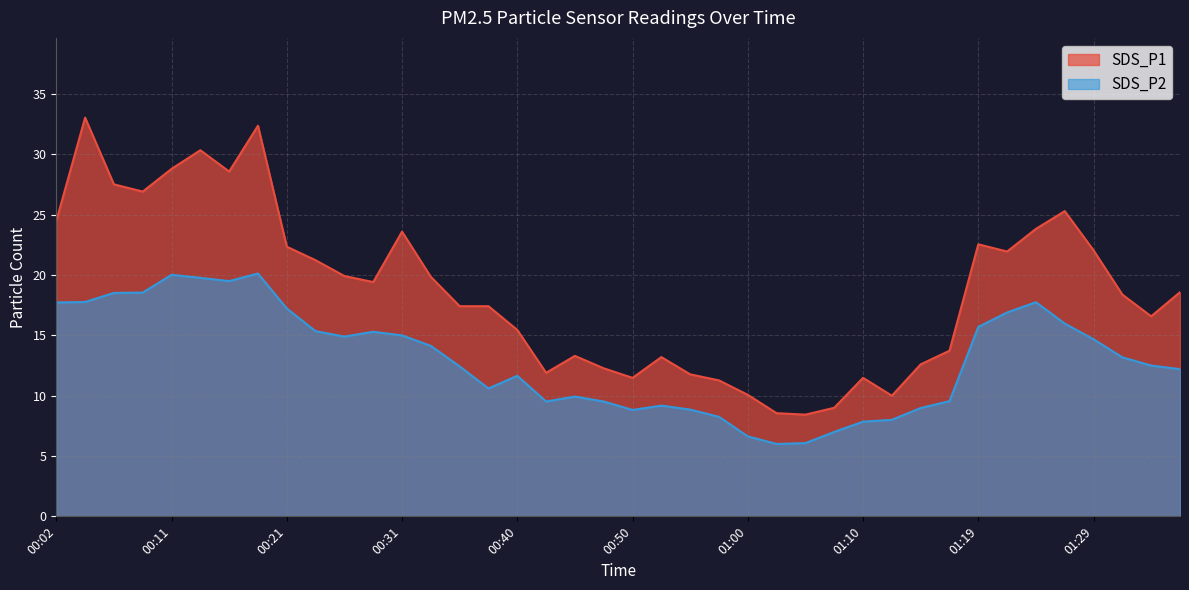

Where is the first local maximum for SDS_P1?

00:04